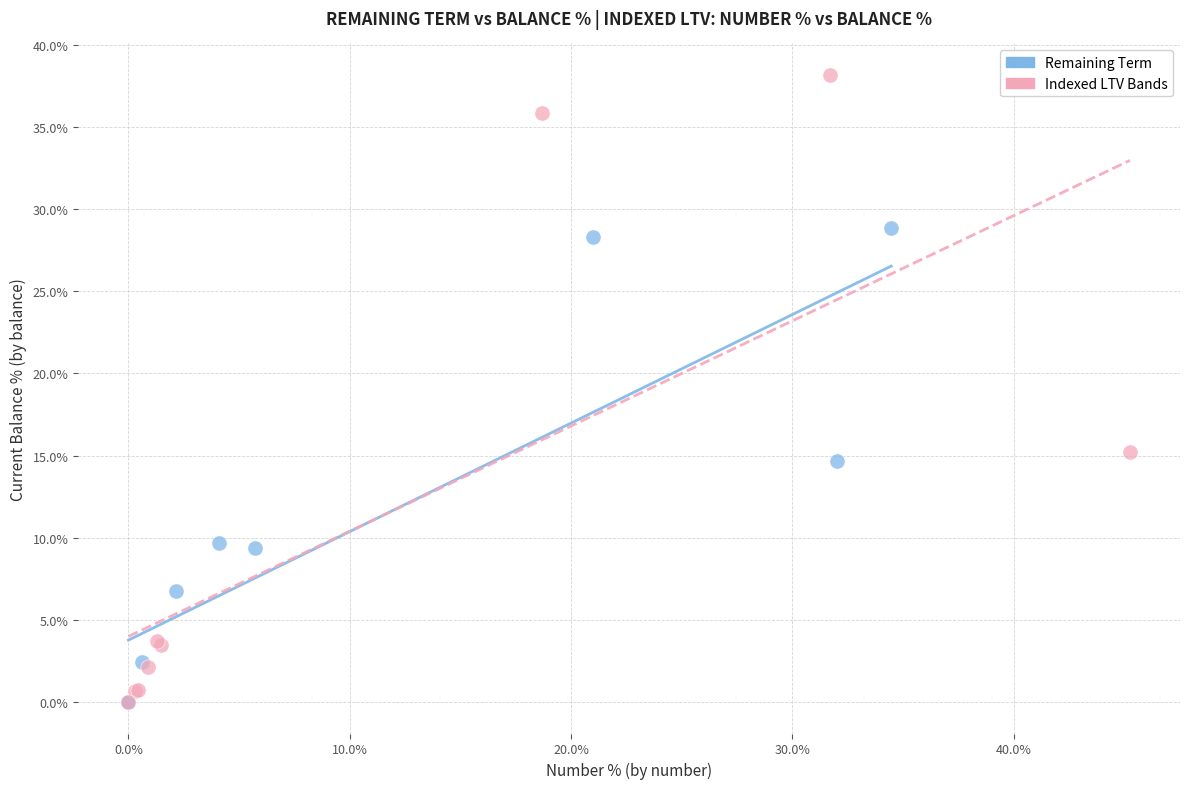

Which series contains the highest Y value?

Indexed LTV Bands